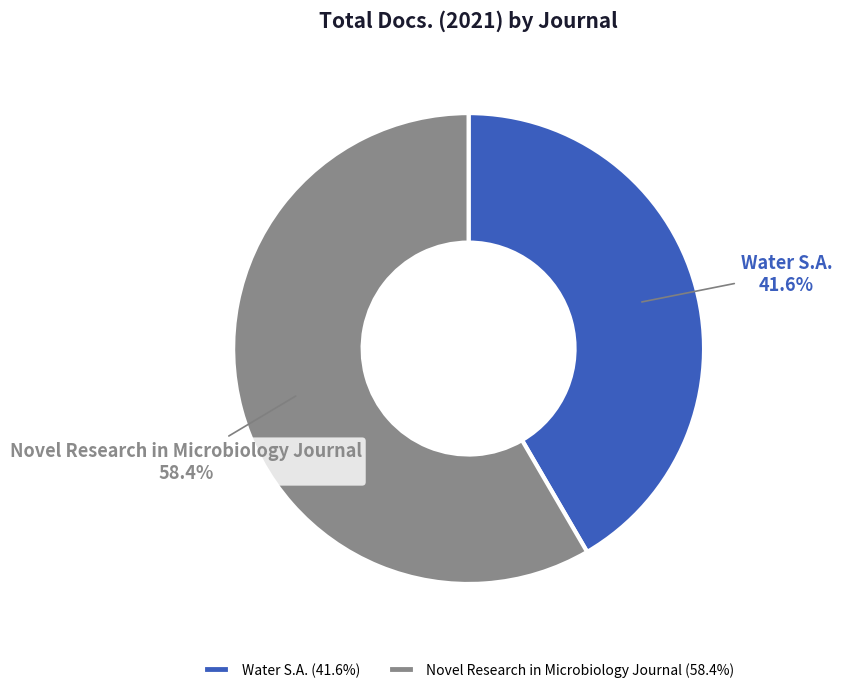

How many segments does this pie chart have?

2